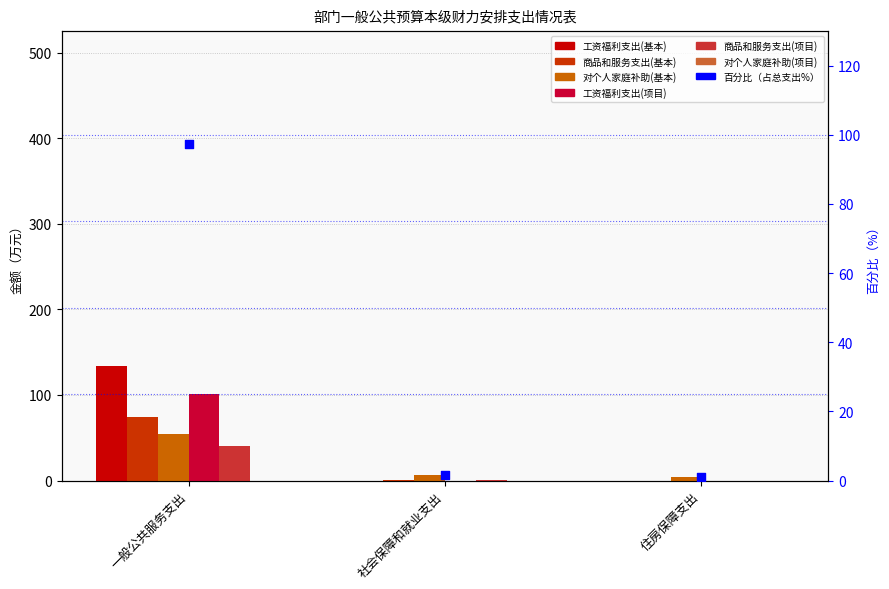

Which series has the largest total across all categories?

工资福利支出(基本)